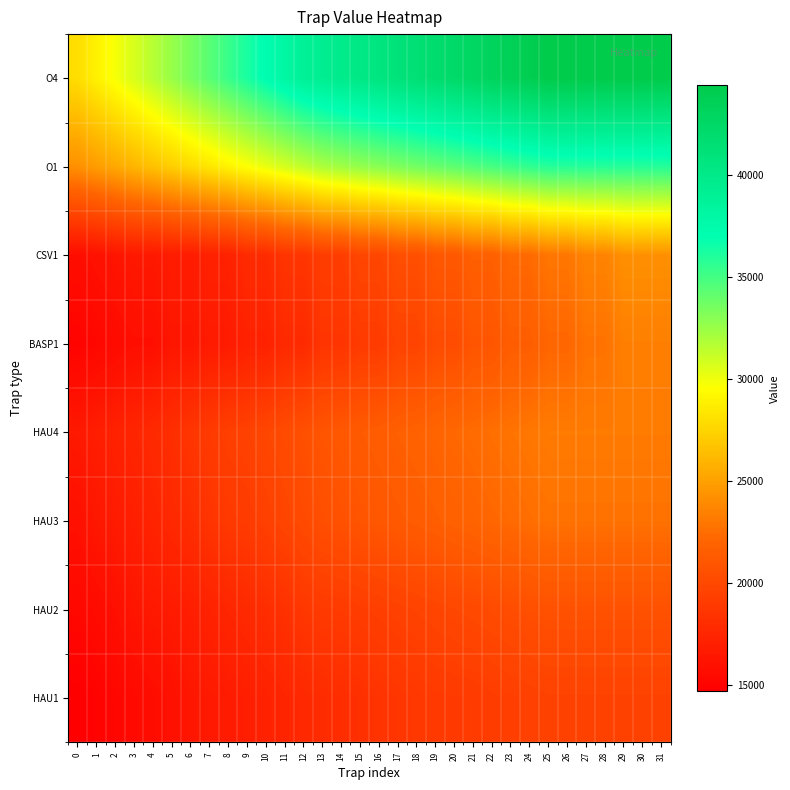

What is the total value across all series at 30?

214002.4